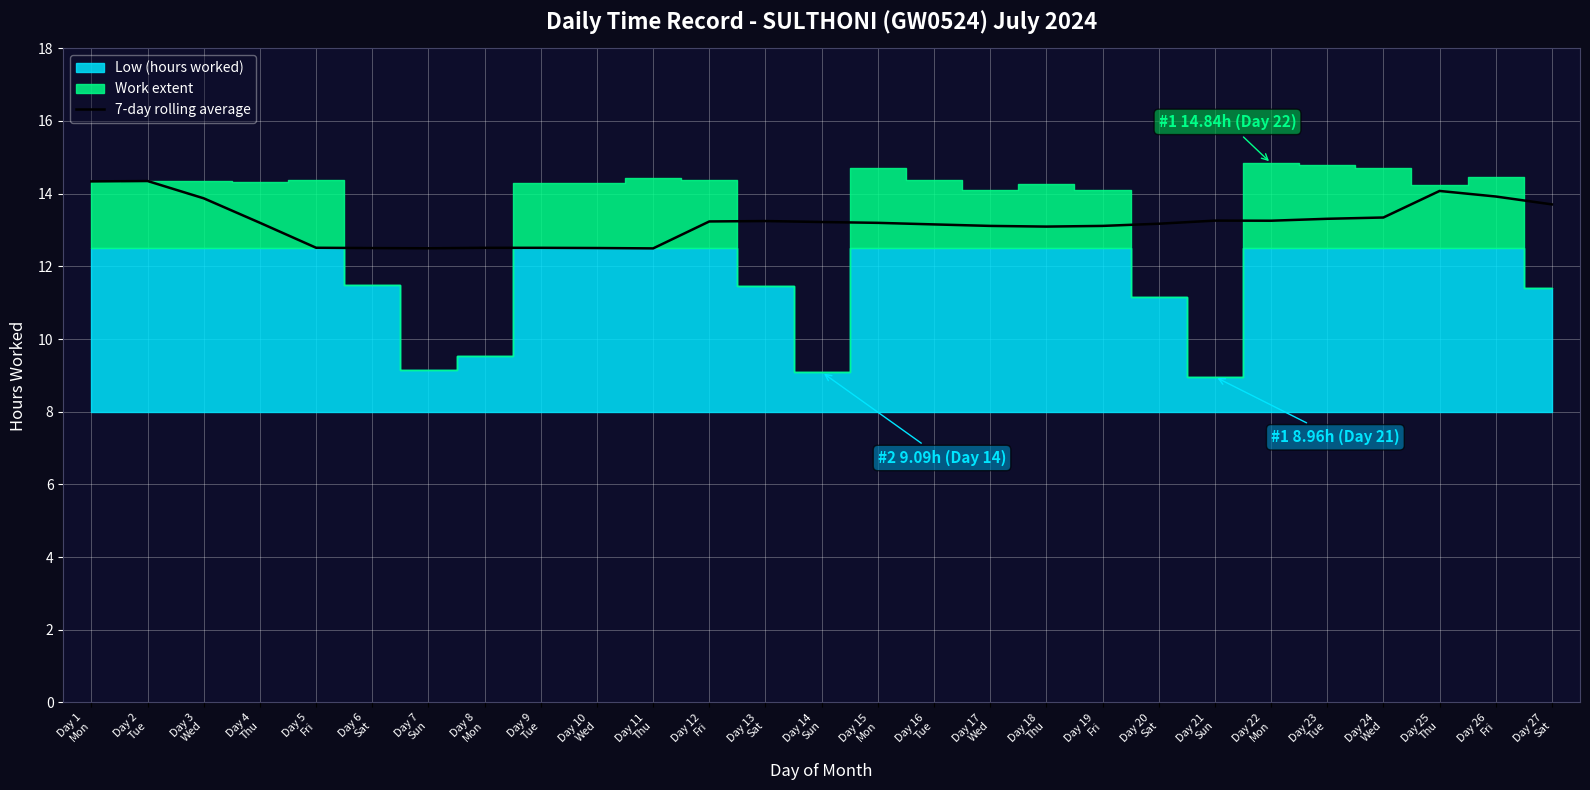

Reading right to left, extract all data points from this chart.

13.7	13.9	14.1	13.3	13.3	13.3	13.3	13.2	13.1	13.1	13.1	13.2	13.2	13.2	13.2	13.2	12.5	12.5	12.5	12.5	12.5	12.5	12.5	13.2	13.9	14.3	14.3